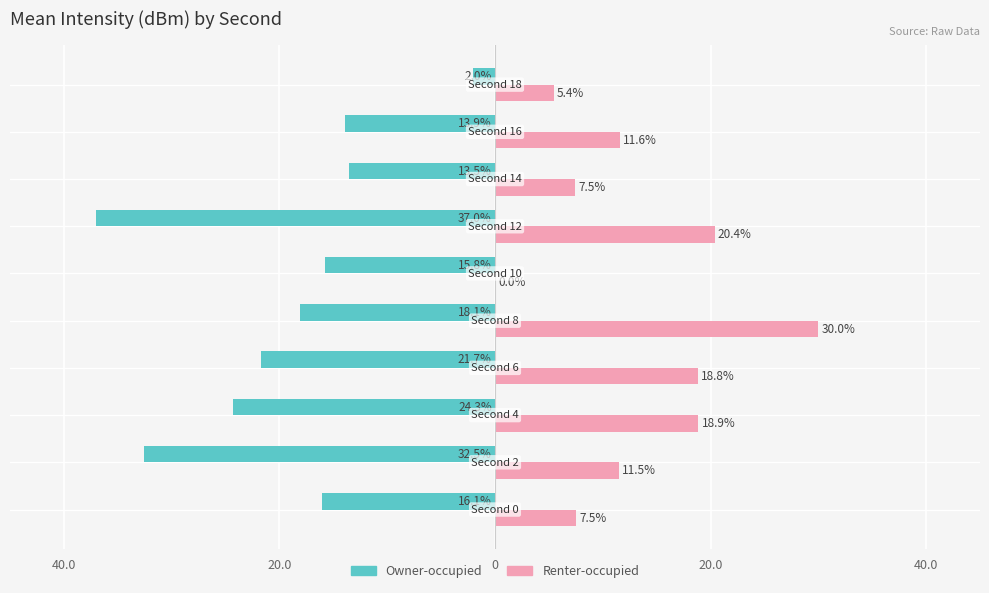

What are all the series names shown in the legend?

Owner-occupied, Renter-occupied